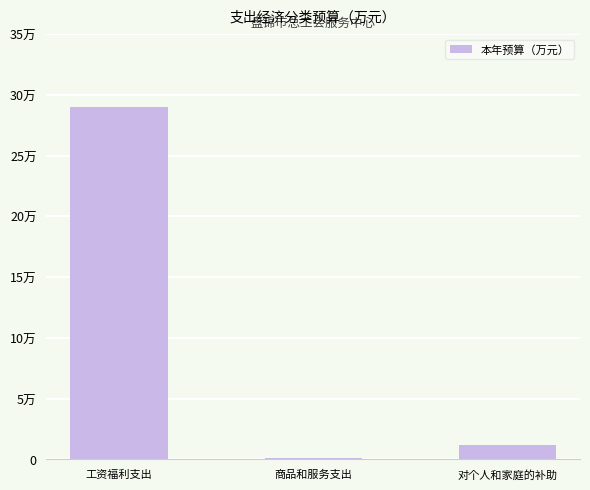

Does the chart contain stacked bars?

No